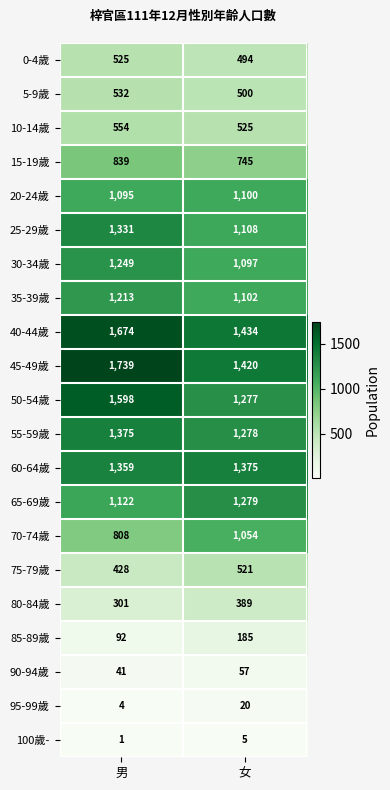

How many distinct data groups are displayed?

21